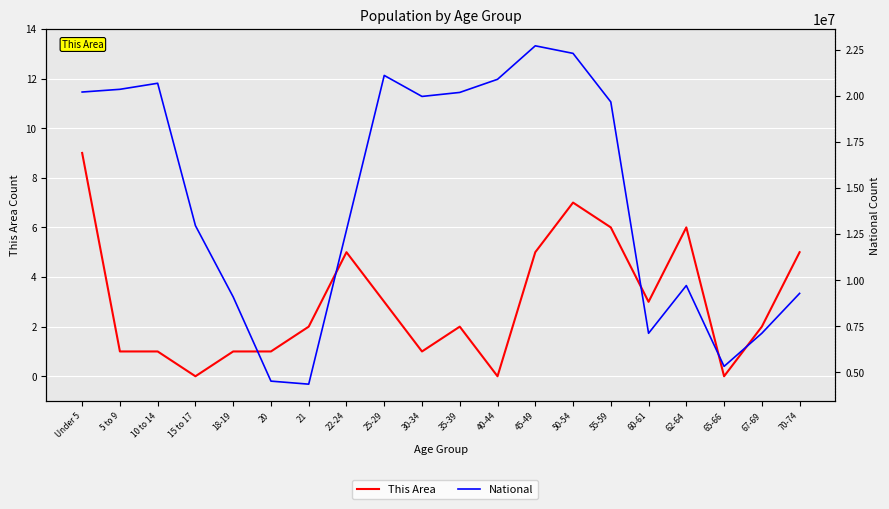

What position from the left is 70-74?

20